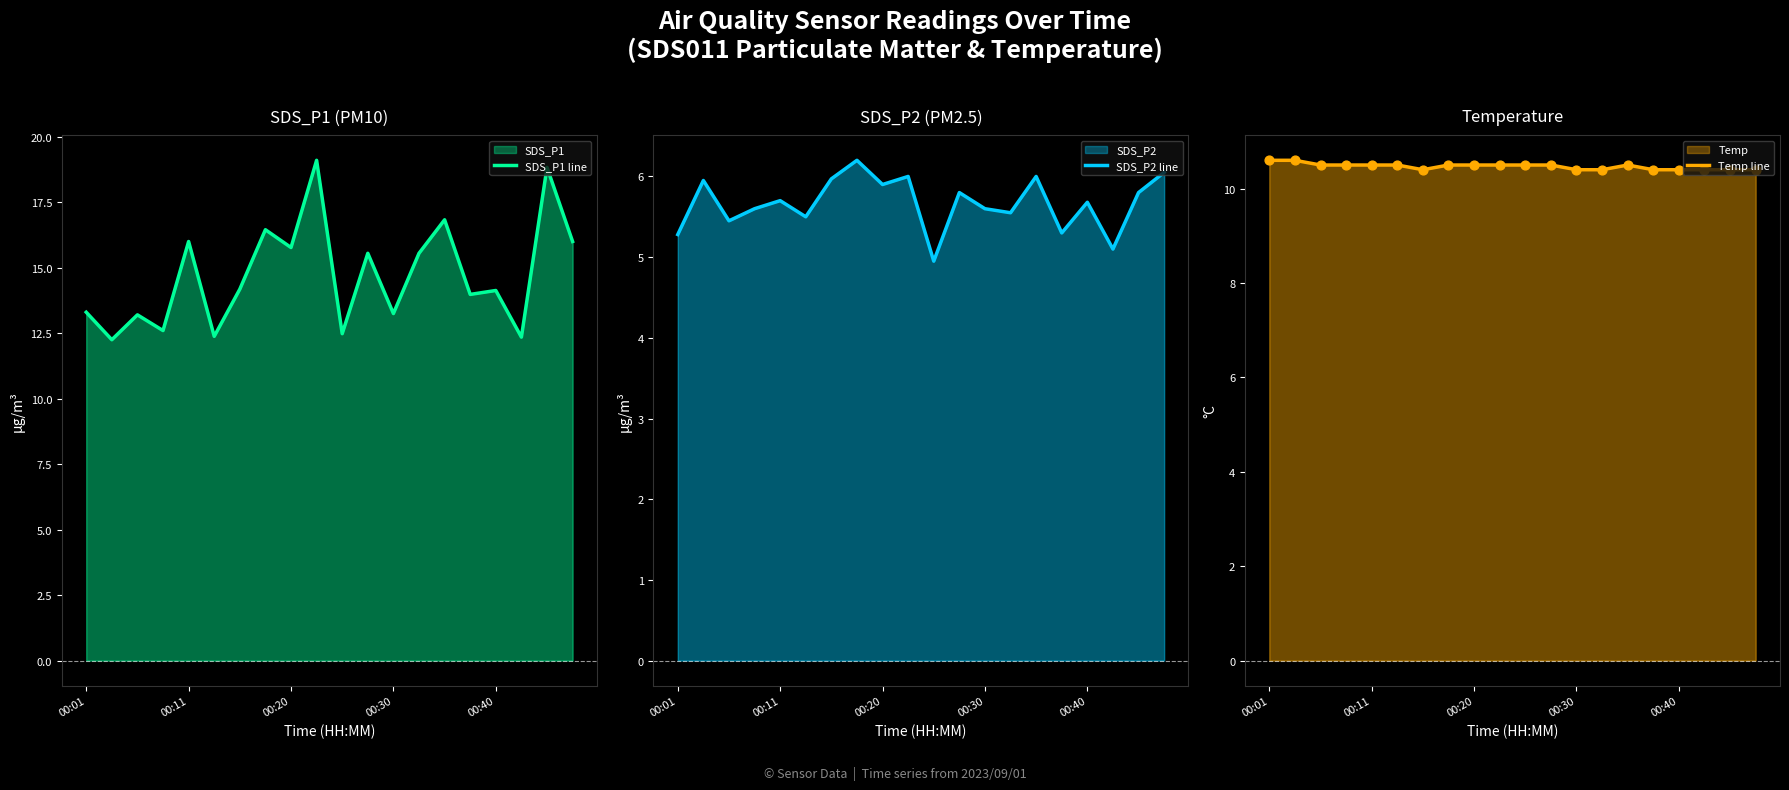

Which series reaches the minimum Y coordinate?

SDS_P2 line